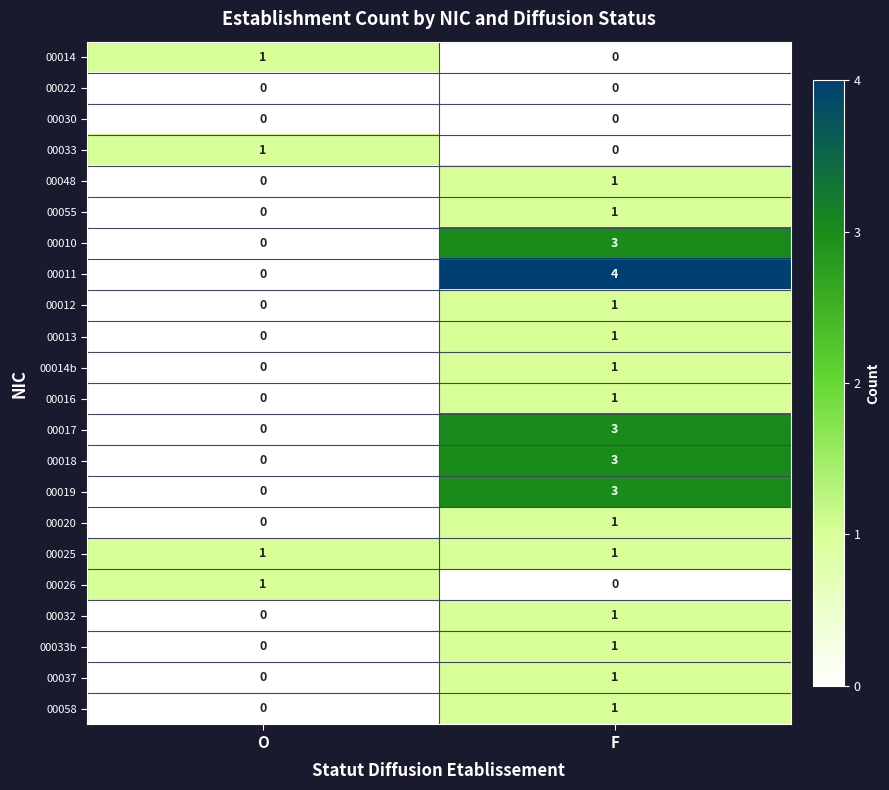

What is the spread (max minus min) of values at O?

1